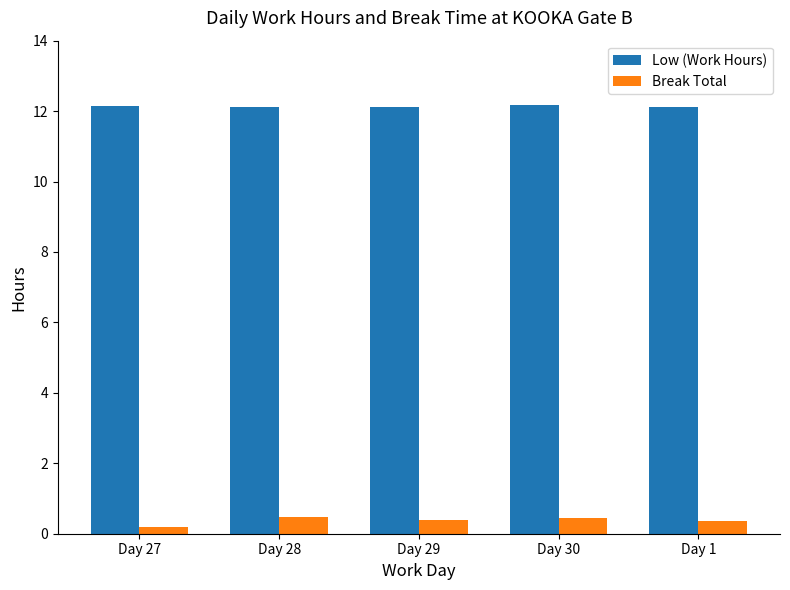

Read the Low (Work Hours) value at Day 30.

12.2